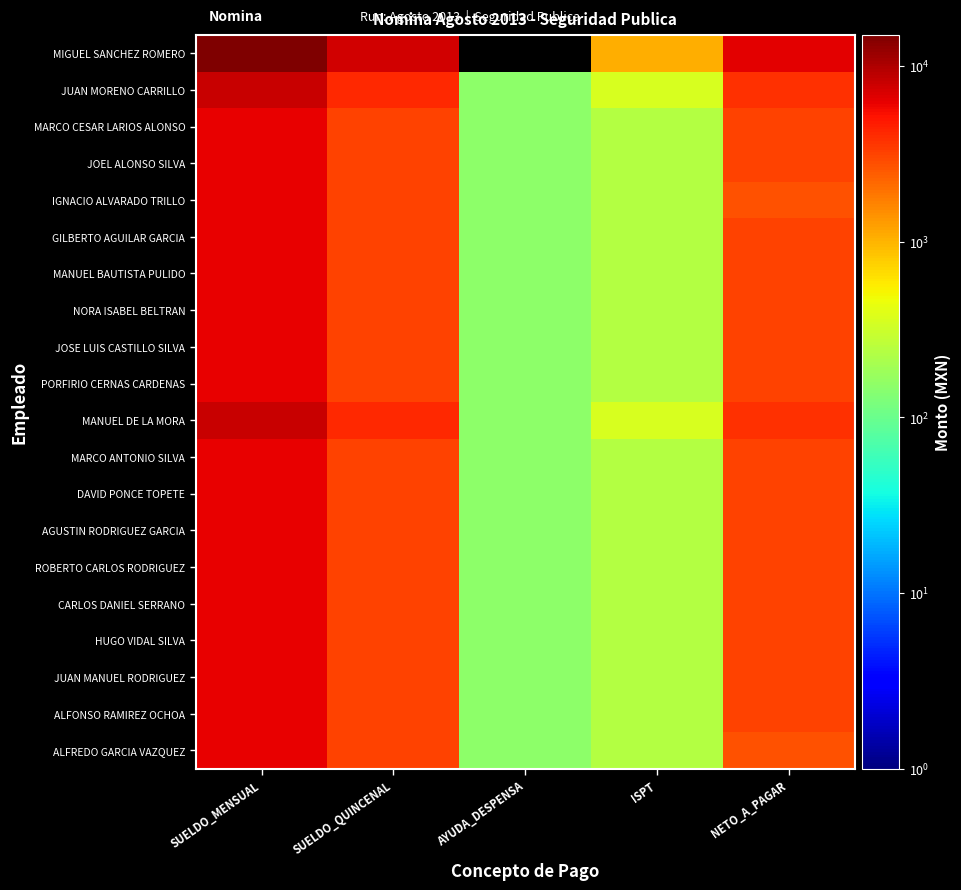

Reading left to right, list all the values displayed in this chart.

MIGUEL SANCHEZ ROMERO: SUELDO_MENSUAL=15000.0	SUELDO_QUINCENAL=7500.0	AYUDA_DESPENSA=0.0	ISPT=1047.0	NETO_A_PAGAR=6328.0
JUAN MORENO CARRILLO: SUELDO_MENSUAL=8079.0	SUELDO_QUINCENAL=4039.5	AYUDA_DESPENSA=150.0	ISPT=351.0	NETO_A_PAGAR=3838.5
MARCO CESAR LARIOS ALONSO: SUELDO_MENSUAL=6238.0	SUELDO_QUINCENAL=3119.0	AYUDA_DESPENSA=150.0	ISPT=233.0	NETO_A_PAGAR=3162.0
JOEL ALONSO SILVA: SUELDO_MENSUAL=6238.0	SUELDO_QUINCENAL=3119.0	AYUDA_DESPENSA=150.0	ISPT=233.0	NETO_A_PAGAR=3162.0
IGNACIO ALVARADO TRILLO: SUELDO_MENSUAL=6238.0	SUELDO_QUINCENAL=3119.0	AYUDA_DESPENSA=150.0	ISPT=233.0	NETO_A_PAGAR=2739.0
GILBERTO AGUILAR GARCIA: SUELDO_MENSUAL=6238.0	SUELDO_QUINCENAL=3119.0	AYUDA_DESPENSA=150.0	ISPT=233.0	NETO_A_PAGAR=3162.0
MANUEL BAUTISTA PULIDO: SUELDO_MENSUAL=6238.0	SUELDO_QUINCENAL=3119.0	AYUDA_DESPENSA=150.0	ISPT=233.0	NETO_A_PAGAR=3162.0
NORA ISABEL BELTRAN: SUELDO_MENSUAL=6238.0	SUELDO_QUINCENAL=3119.0	AYUDA_DESPENSA=150.0	ISPT=233.0	NETO_A_PAGAR=3162.0
JOSE LUIS CASTILLO SILVA: SUELDO_MENSUAL=6238.0	SUELDO_QUINCENAL=3119.0	AYUDA_DESPENSA=150.0	ISPT=233.0	NETO_A_PAGAR=3162.0
PORFIRIO CERNAS CARDENAS: SUELDO_MENSUAL=6238.0	SUELDO_QUINCENAL=3119.0	AYUDA_DESPENSA=150.0	ISPT=233.0	NETO_A_PAGAR=3162.0
MANUEL DE LA MORA: SUELDO_MENSUAL=8079.0	SUELDO_QUINCENAL=4039.5	AYUDA_DESPENSA=150.0	ISPT=351.0	NETO_A_PAGAR=3838.5
MARCO ANTONIO SILVA: SUELDO_MENSUAL=6238.0	SUELDO_QUINCENAL=3119.0	AYUDA_DESPENSA=150.0	ISPT=233.0	NETO_A_PAGAR=3162.0
DAVID PONCE TOPETE: SUELDO_MENSUAL=6238.0	SUELDO_QUINCENAL=3119.0	AYUDA_DESPENSA=150.0	ISPT=233.0	NETO_A_PAGAR=3162.0
AGUSTIN RODRIGUEZ GARCIA: SUELDO_MENSUAL=6238.0	SUELDO_QUINCENAL=3119.0	AYUDA_DESPENSA=150.0	ISPT=233.0	NETO_A_PAGAR=3162.0
ROBERTO CARLOS RODRIGUEZ: SUELDO_MENSUAL=6238.0	SUELDO_QUINCENAL=3119.0	AYUDA_DESPENSA=150.0	ISPT=233.0	NETO_A_PAGAR=3162.0
CARLOS DANIEL SERRANO: SUELDO_MENSUAL=6238.0	SUELDO_QUINCENAL=3119.0	AYUDA_DESPENSA=150.0	ISPT=233.0	NETO_A_PAGAR=3162.0
HUGO VIDAL SILVA: SUELDO_MENSUAL=6238.0	SUELDO_QUINCENAL=3119.0	AYUDA_DESPENSA=150.0	ISPT=233.0	NETO_A_PAGAR=3162.0
JUAN MANUEL RODRIGUEZ: SUELDO_MENSUAL=6238.0	SUELDO_QUINCENAL=3119.0	AYUDA_DESPENSA=150.0	ISPT=233.0	NETO_A_PAGAR=3162.0
ALFONSO RAMIREZ OCHOA: SUELDO_MENSUAL=6238.0	SUELDO_QUINCENAL=3119.0	AYUDA_DESPENSA=150.0	ISPT=233.0	NETO_A_PAGAR=3162.0
ALFREDO GARCIA VAZQUEZ: SUELDO_MENSUAL=6238.0	SUELDO_QUINCENAL=3119.0	AYUDA_DESPENSA=150.0	ISPT=233.0	NETO_A_PAGAR=2737.0